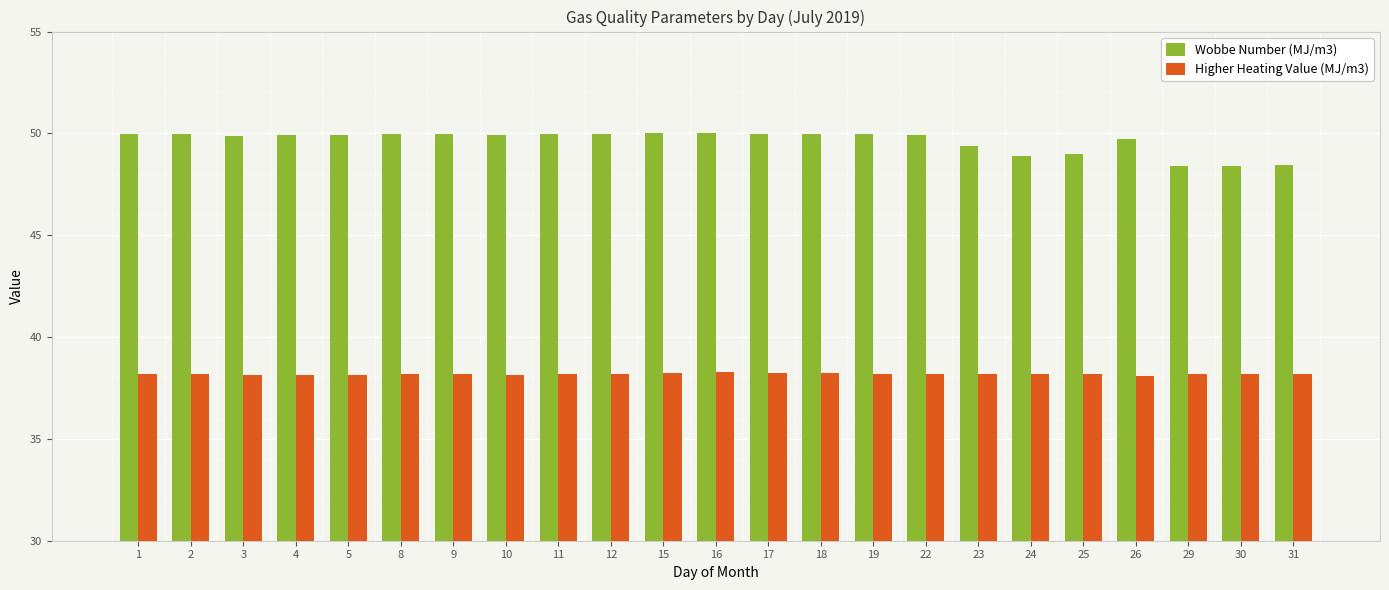

What are all the series names shown in the legend?

Wobbe Number (MJ/m3), Higher Heating Value (MJ/m3)